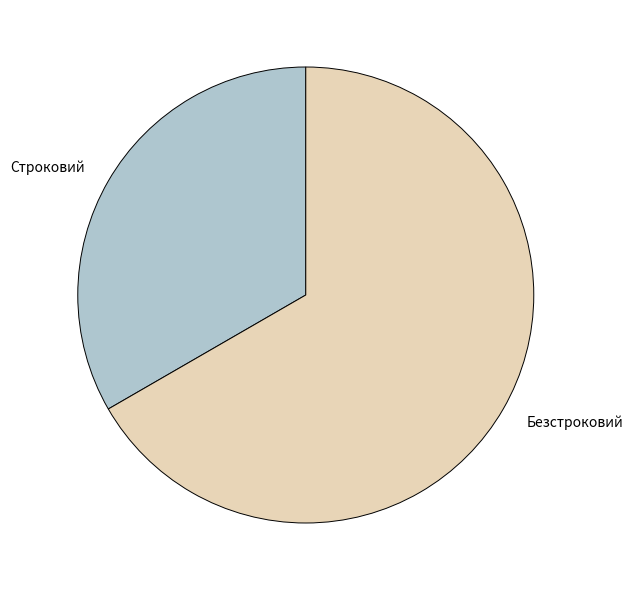

Which category has the biggest portion of the pie?

Безстроковий